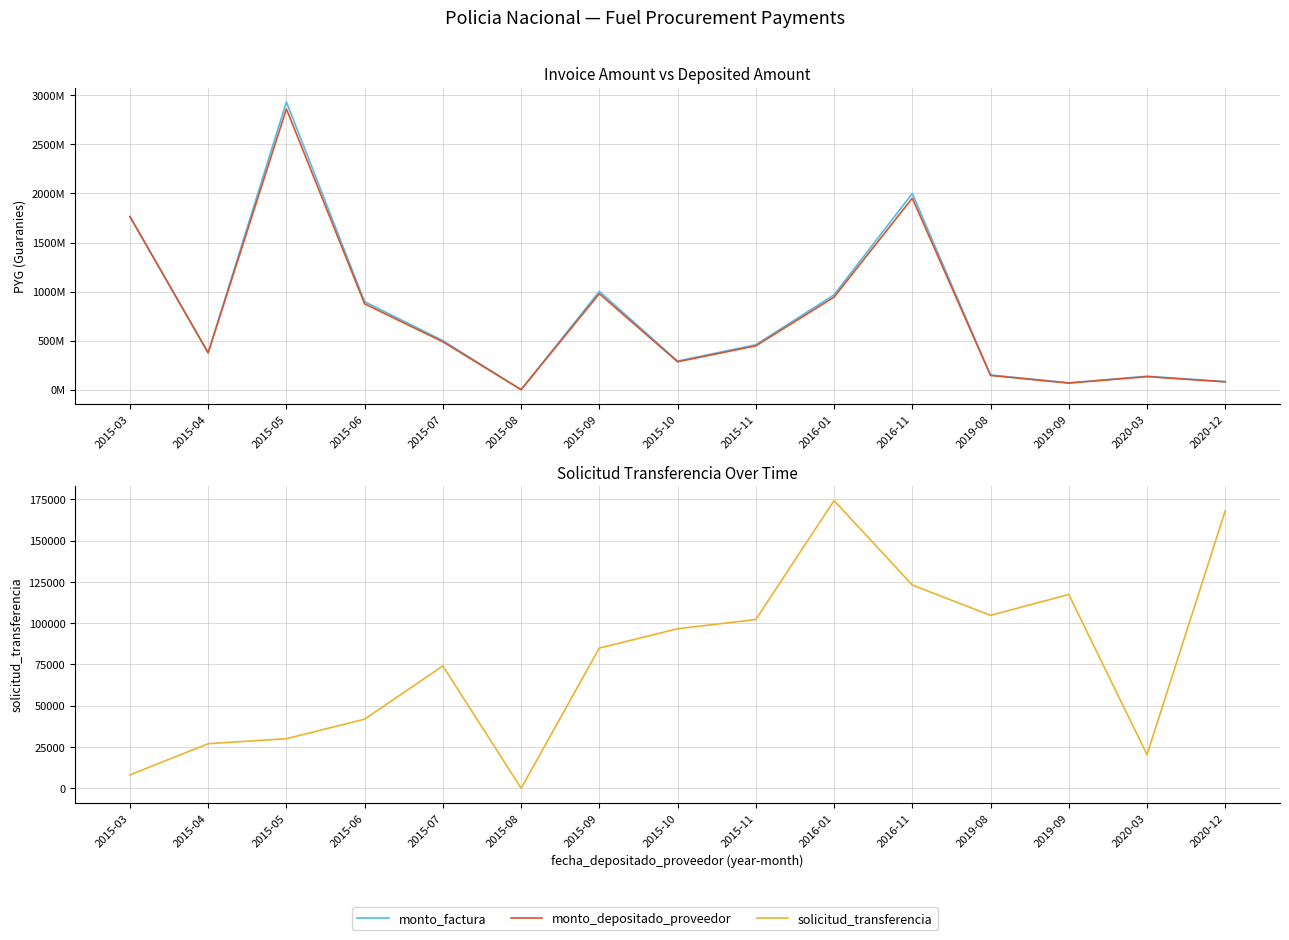

Which series has the largest total across all categories?

monto_factura